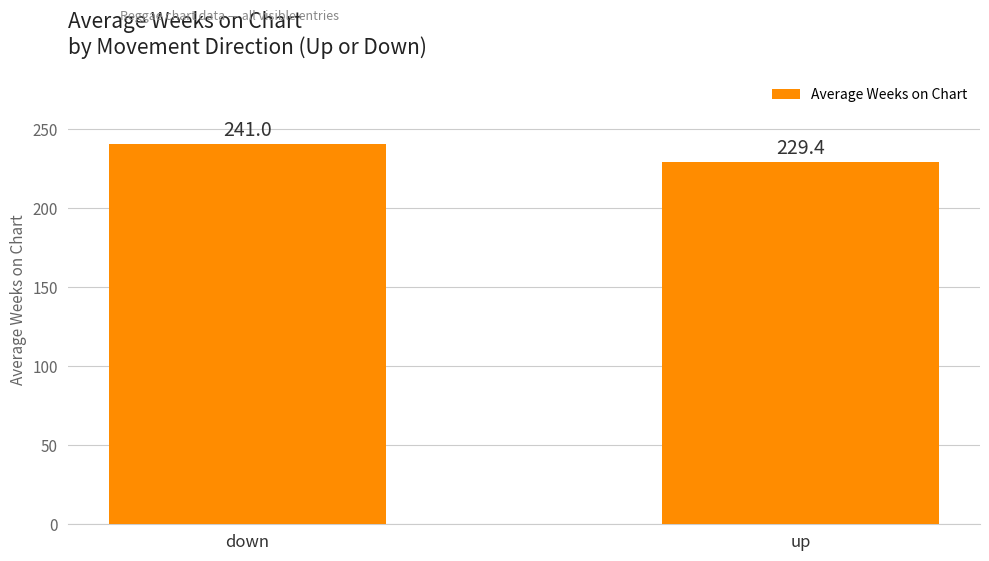

The chart shows a value of 330.7 at up. True or false?

False